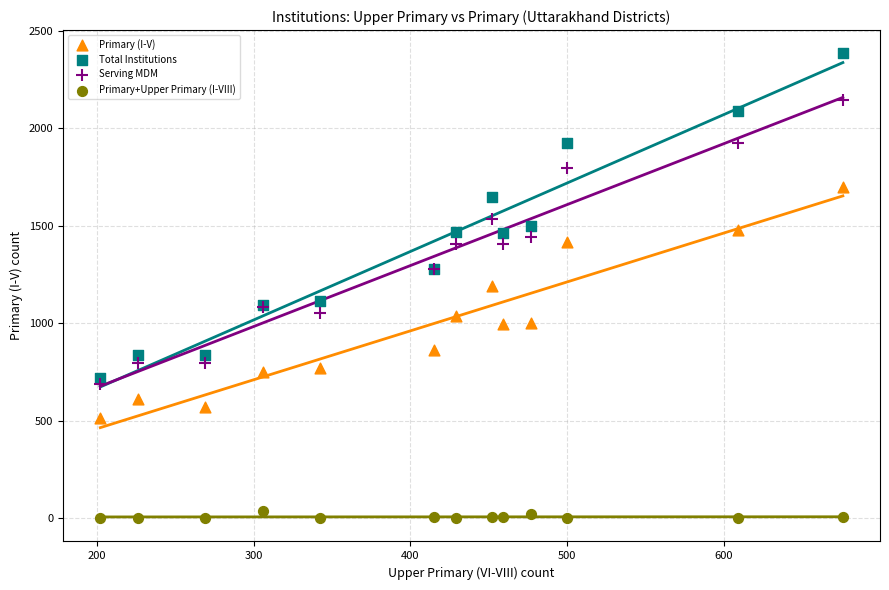

What is the X range (max minus min) for the scatter plot?

474